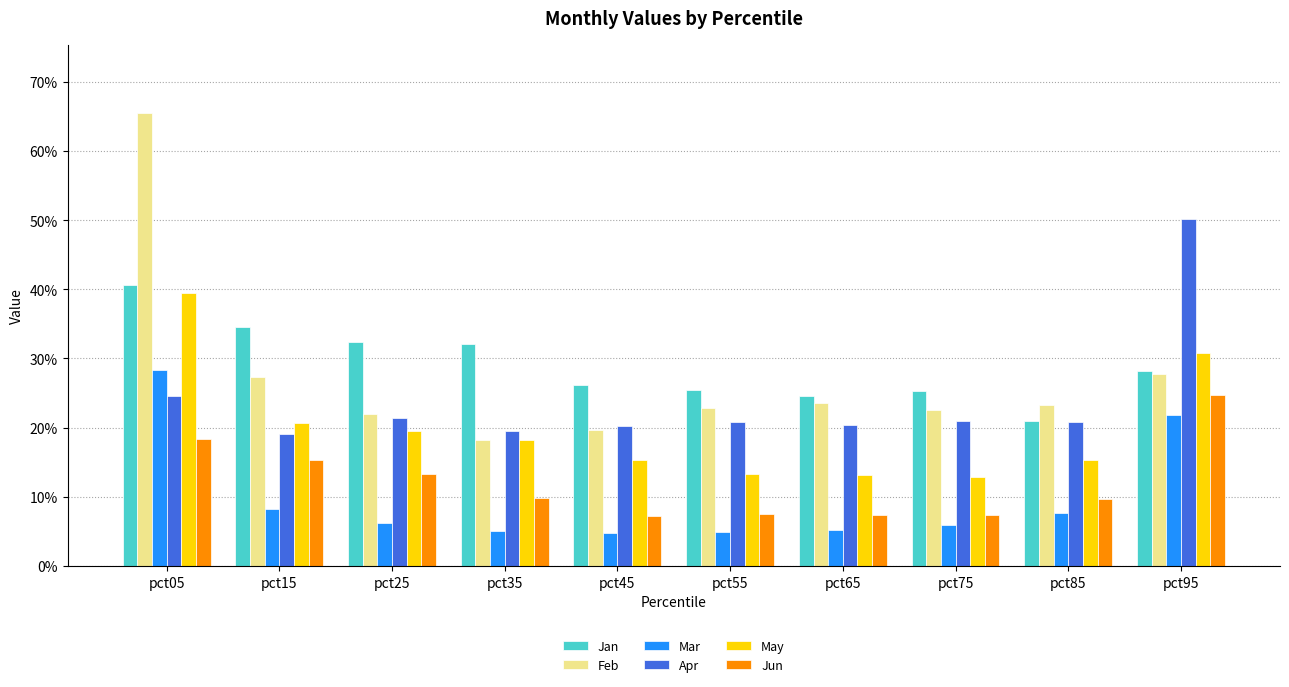

Does the chart contain stacked bars?

No